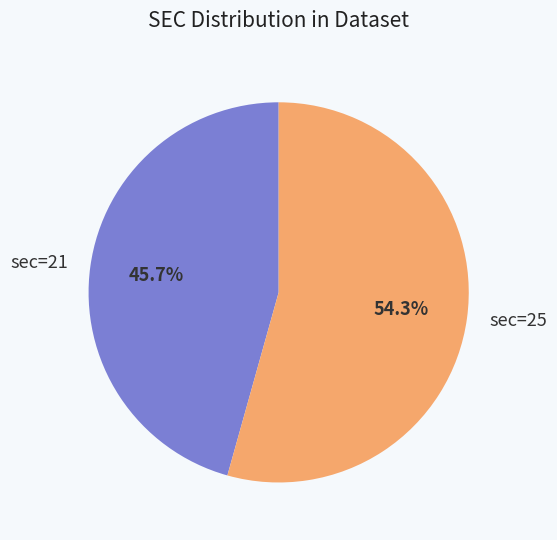

Which slice represents more than half of the pie?

sec=25